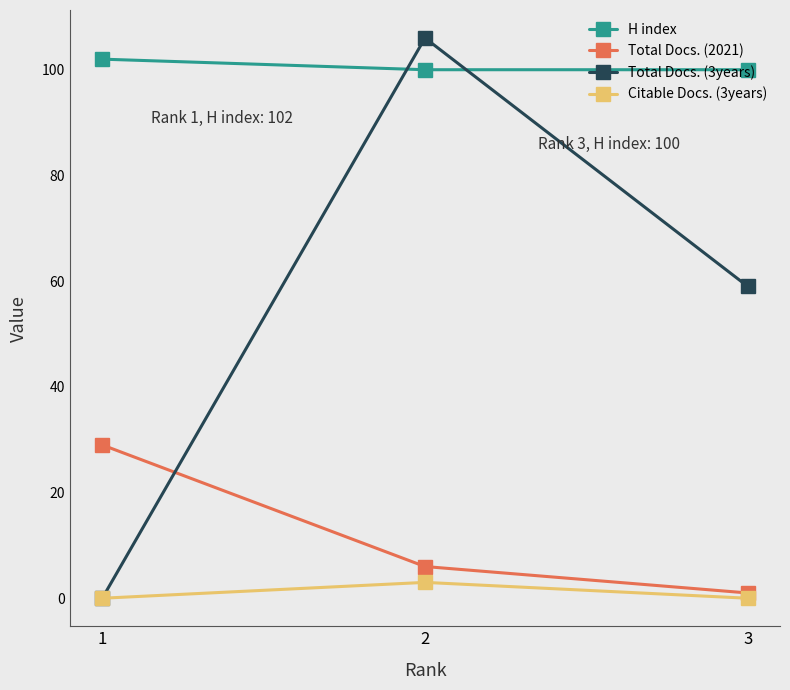

What is the maximum value for H index?

102